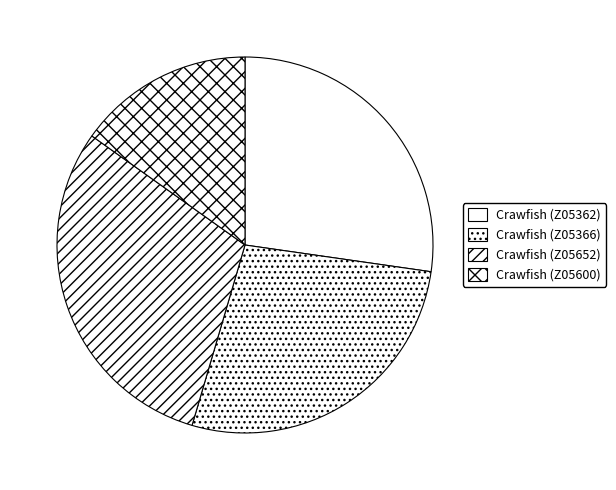

Do Crawfish (Z05362) and Crawfish (Z05652) together represent more than half of the pie?

Yes